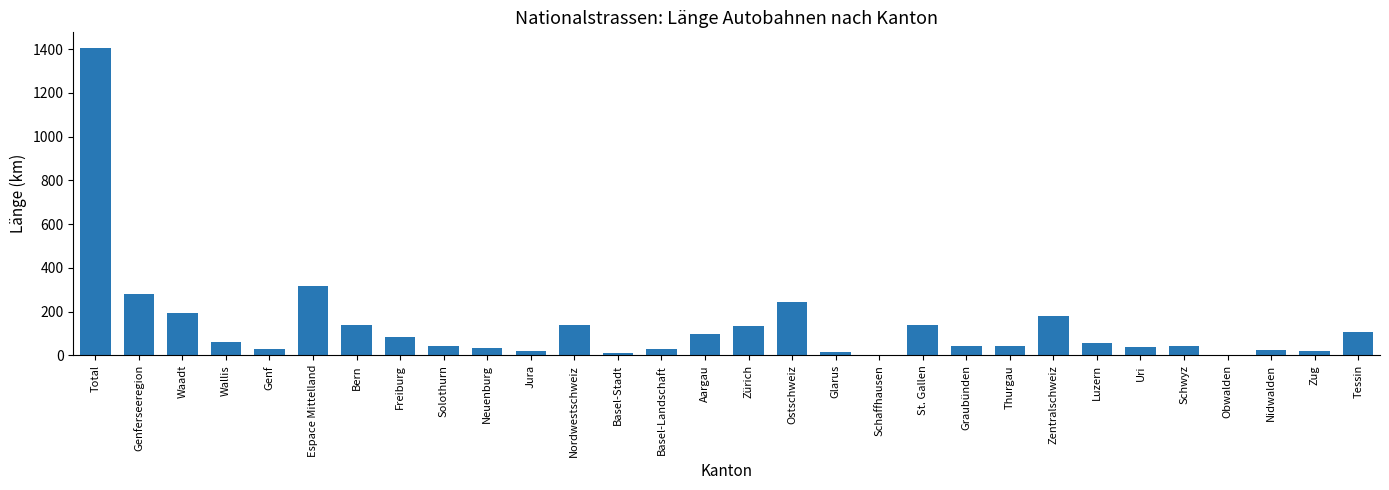

True or false: the data shows 42.8 at Thurgau.

True